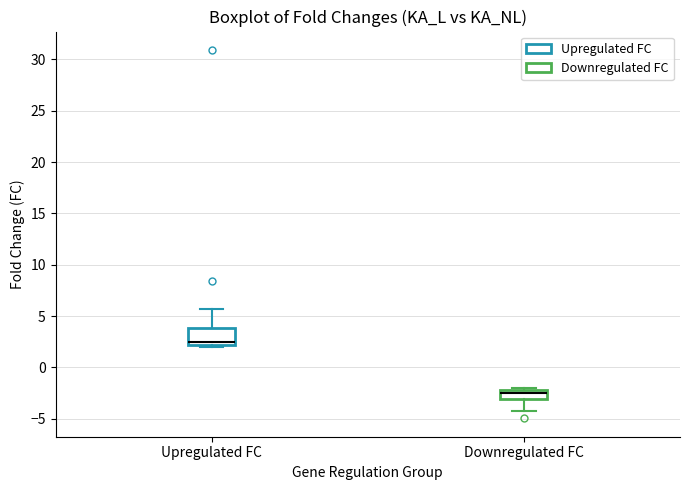

Reading left to right, read every box against the y-axis: the position of its median line, the range the box covers, and the ends of its whiskers. The values are not printed on the chart, so give them approximately, as read against the axis.

Upregulated FC: median 2.5, box 2.0 to 4.0, whiskers 2.0 (just below the box's lower edge) to 5.5
Downregulated FC: median -2.5, box -3.0 to -2.0, whiskers -4.5 to -2.0 (just above the box's upper edge)